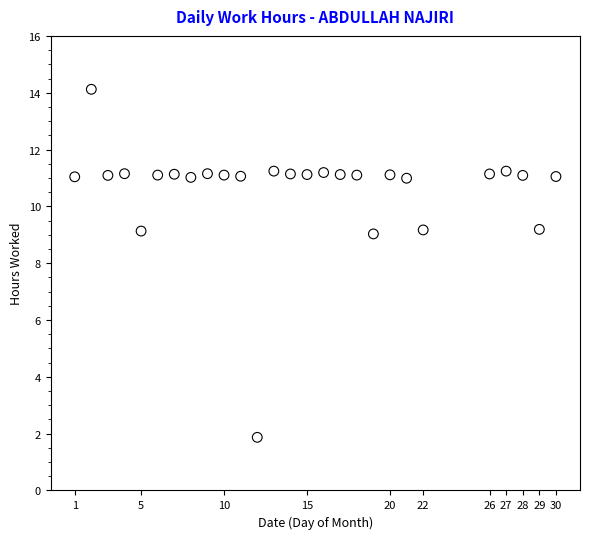

What is the range of X values (max minus min)?

29.0